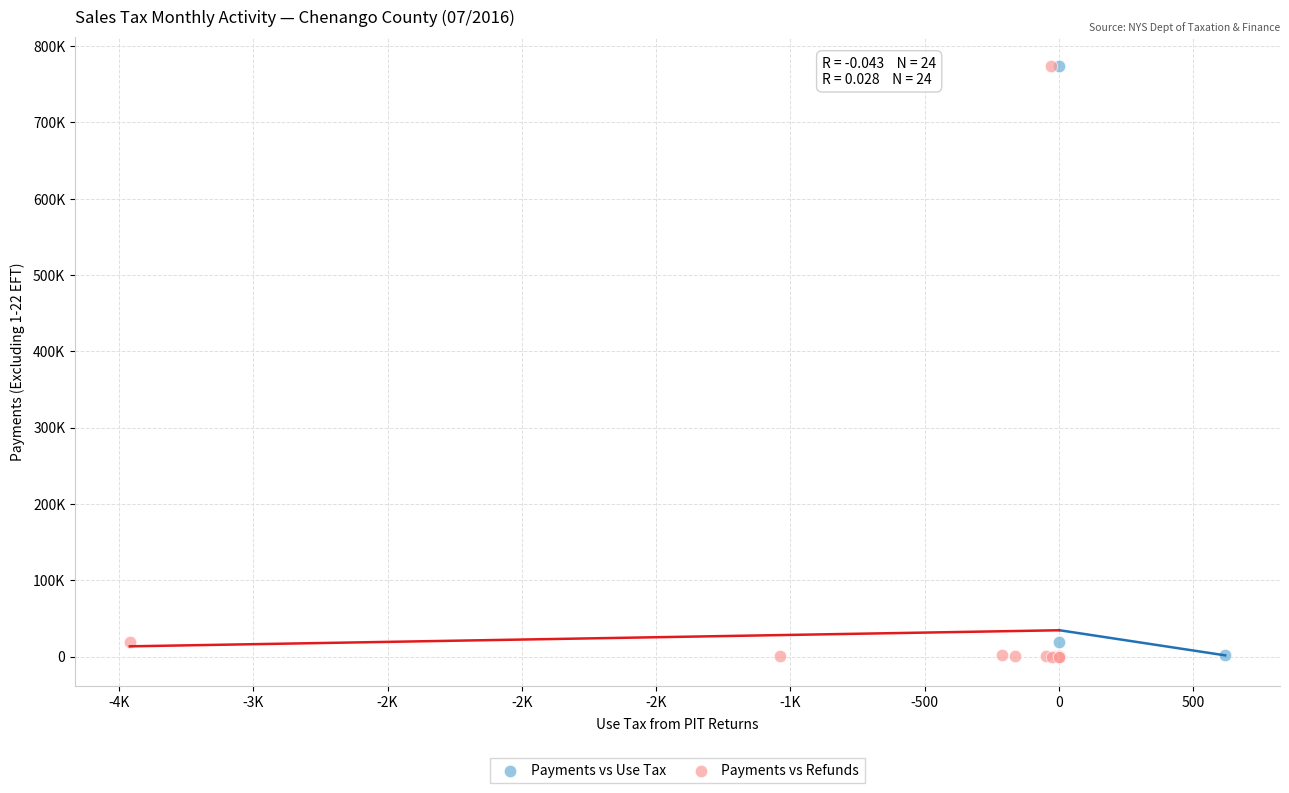

What are all the series names shown in the legend?

Payments vs Use Tax, Payments vs Refunds